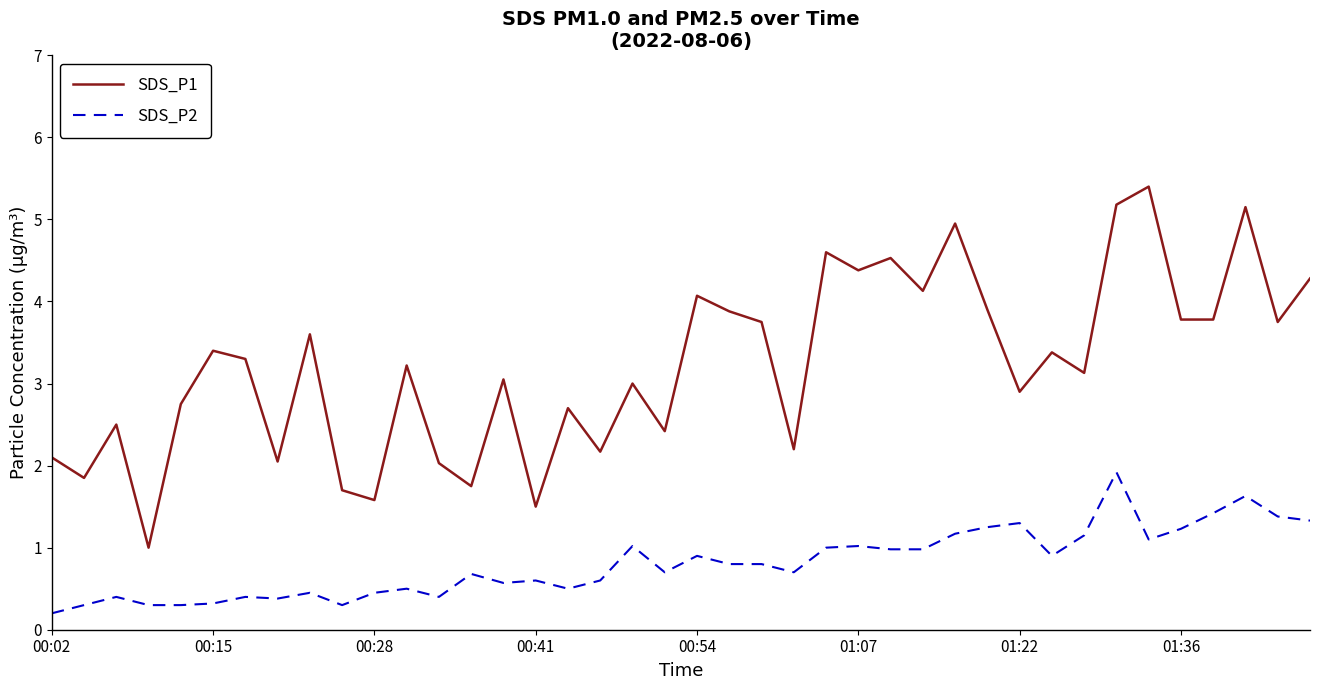

Which series has the widest spread of values?

SDS_P1